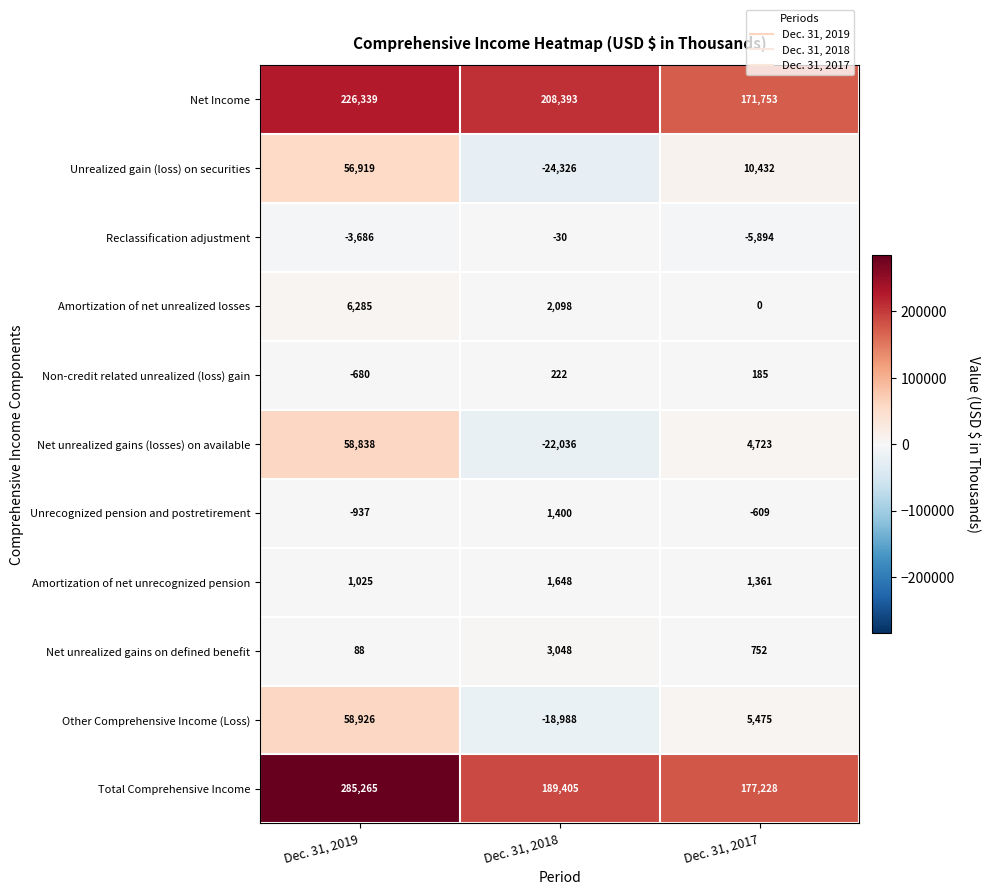

What is the total value across all series at Dec. 31, 2018?

340834